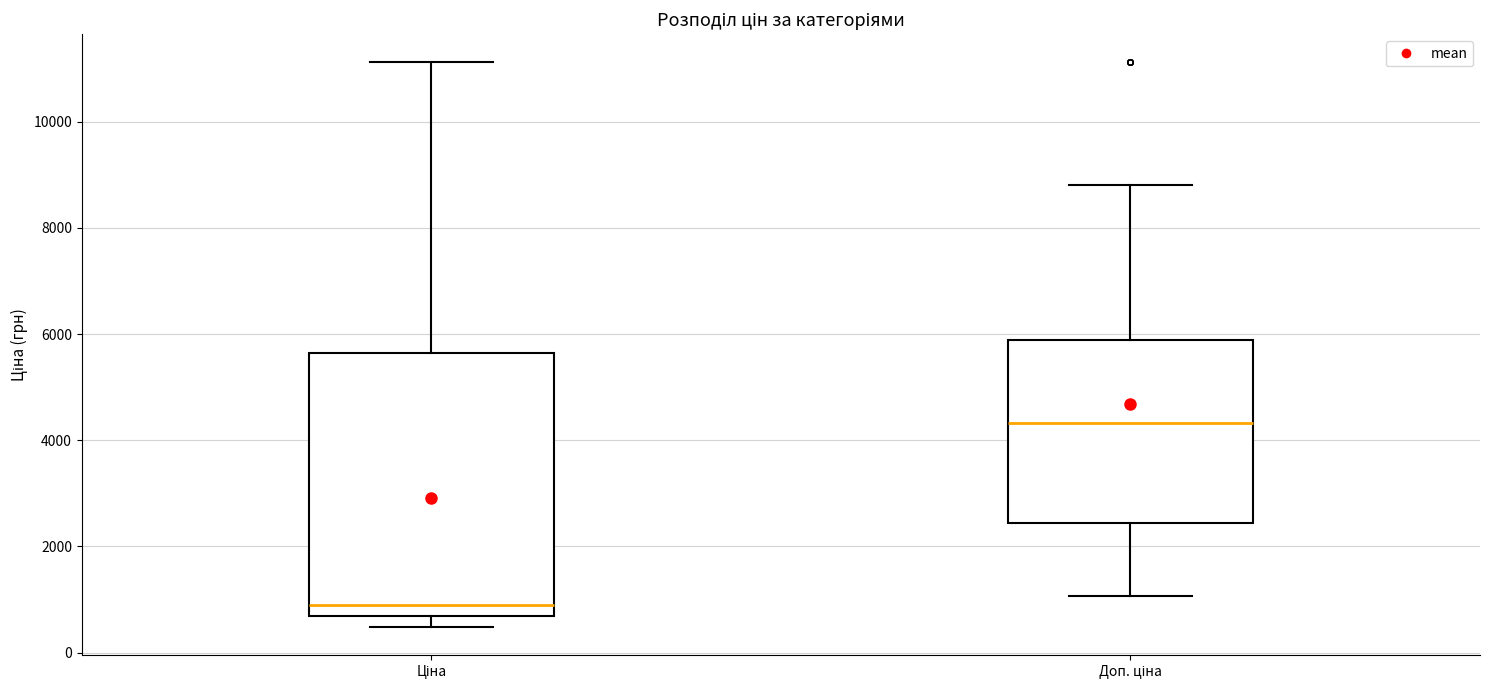

Where does the upper whisker of the box for Доп. ціна end on the y-axis? The values are not printed on the chart, so give them approximately, as read against the axis.

8800